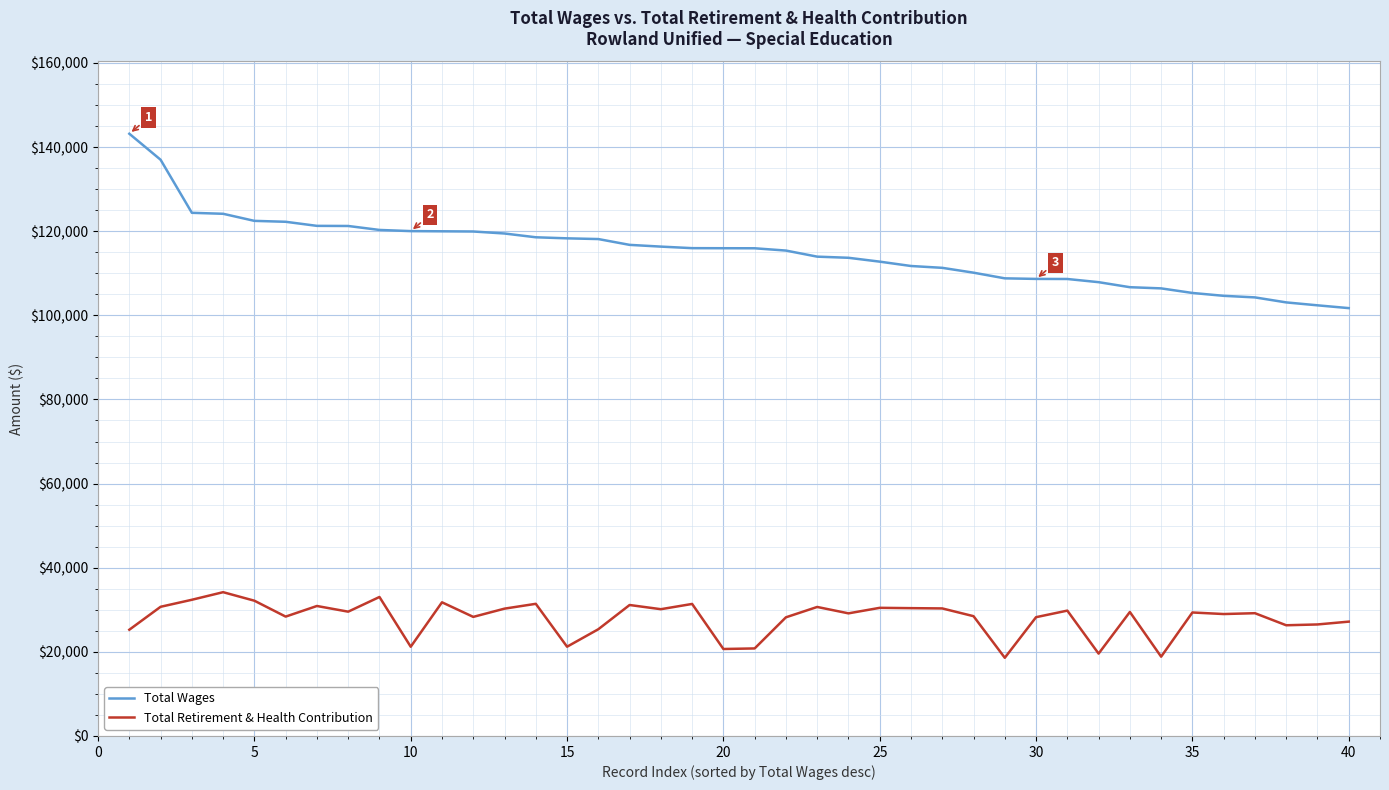

Which series has the largest total across all categories?

Total Wages